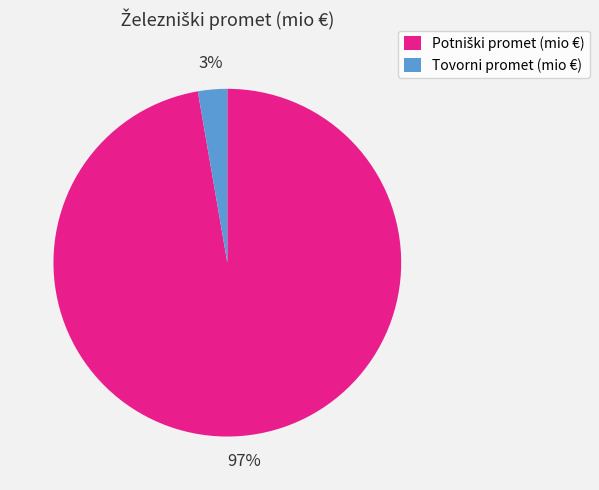

To the nearest percent, what portion does Tovorni promet (mio €) represent?

3%